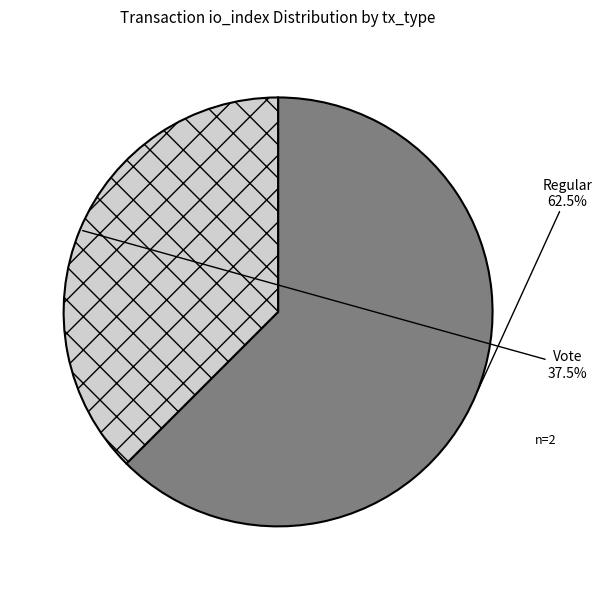

The Regular slice represents 55% of the pie. True or false?

False